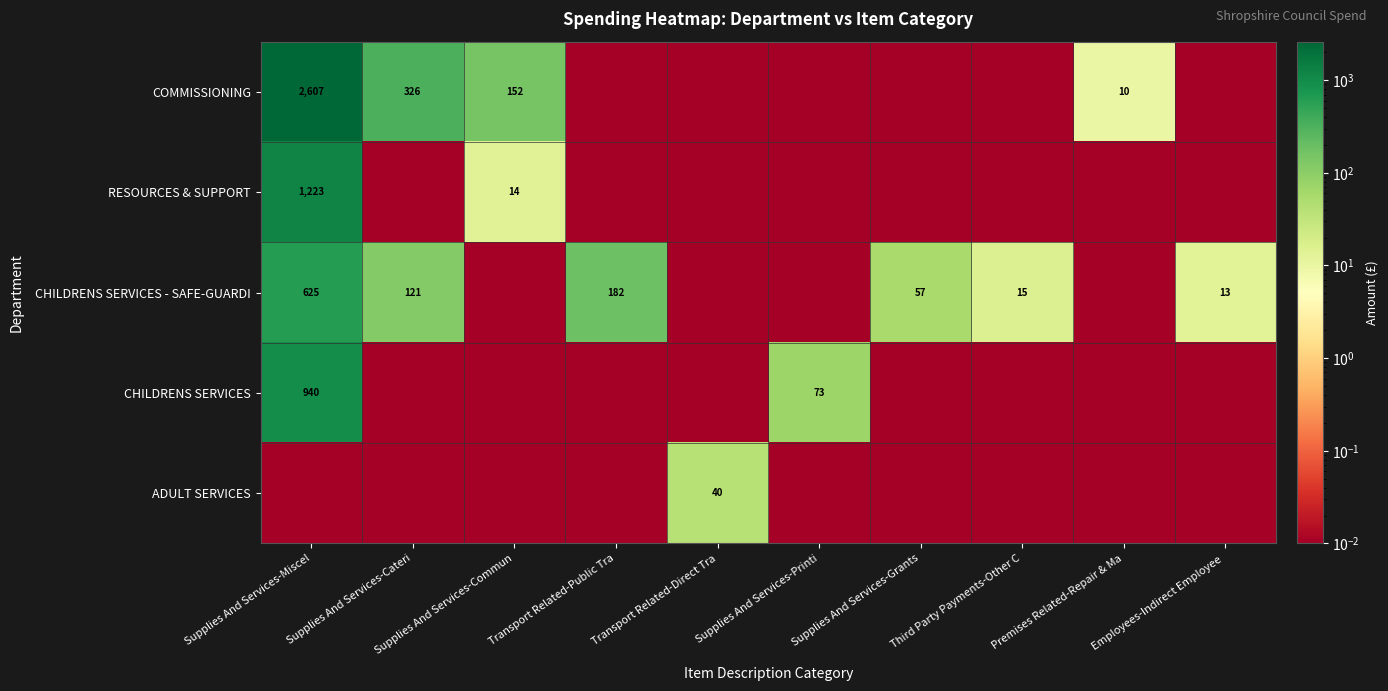

What is the average value of the CHILDRENS SERVICES series?

101.3